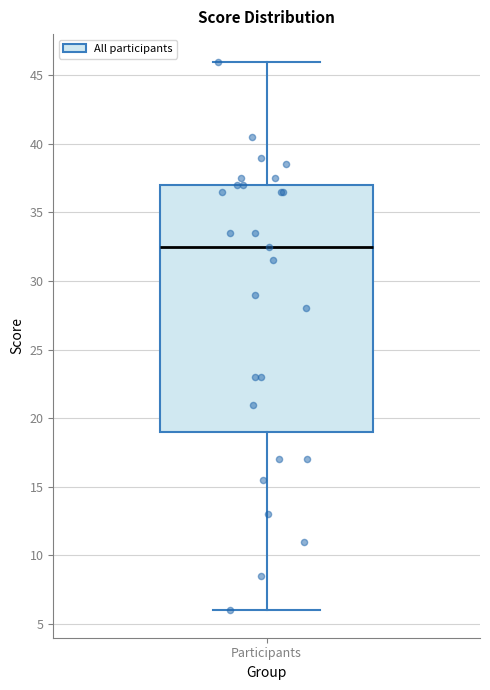

Read this box plot against the y-axis: the position of the median line, the range covered by the box, and the ends of both whiskers. The values are not printed on the chart, so give them approximately, as read against the axis.

median 32.5, box 19.0 to 37.0, whiskers 6.0 to 46.0